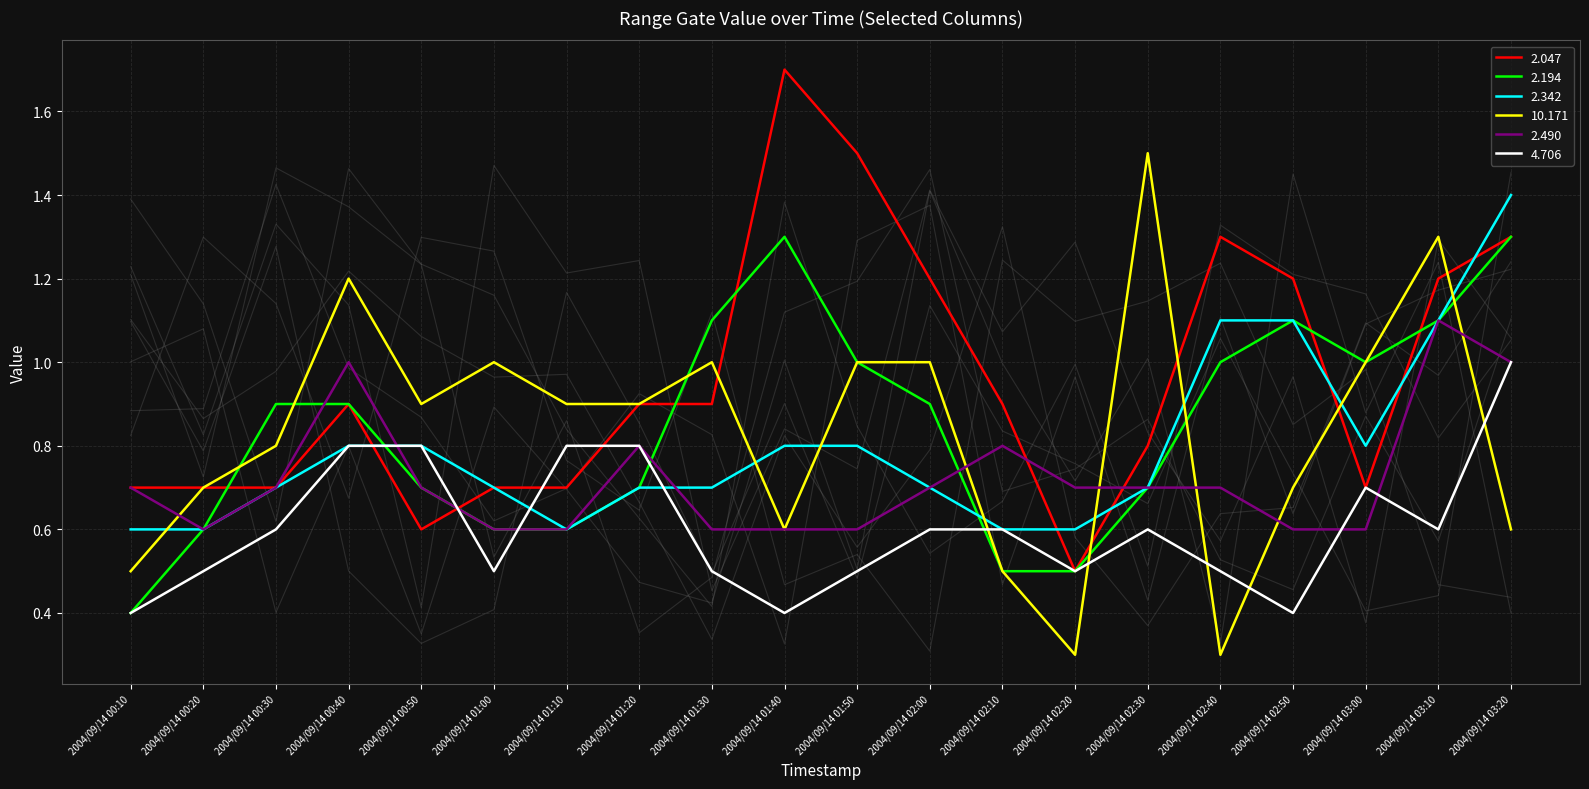

Where do 10.171 and 2.047 first cross each other?

2004/09/14 01:30 and 2004/09/14 01:40